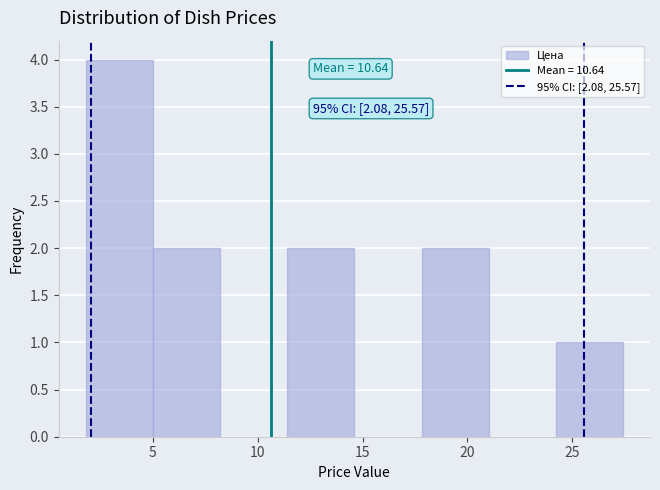

Which range on the x-axis has the tallest bar?

2.0 to 5.0